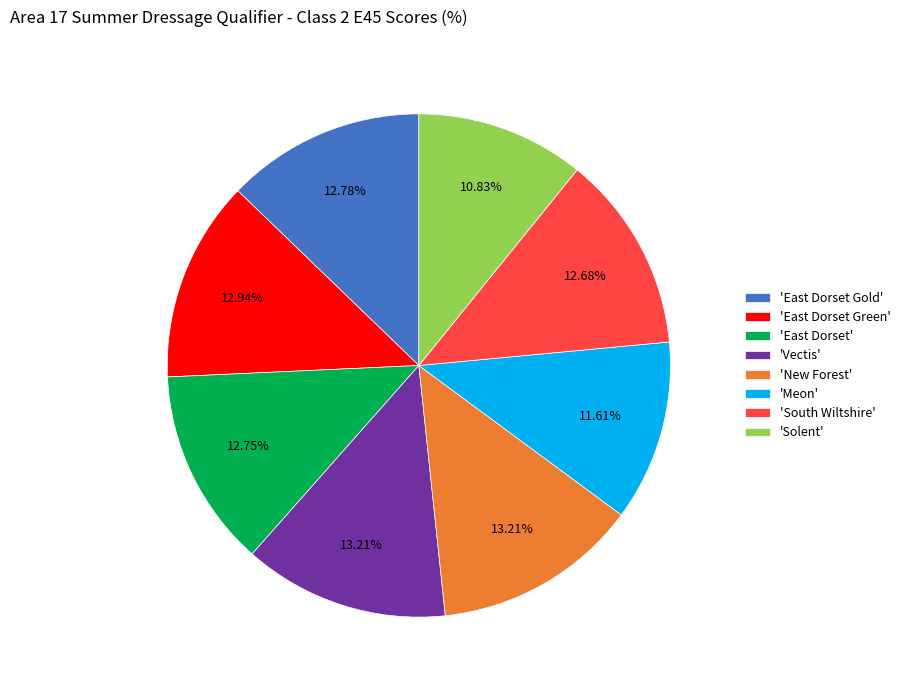

Does any single category account for the majority?

No